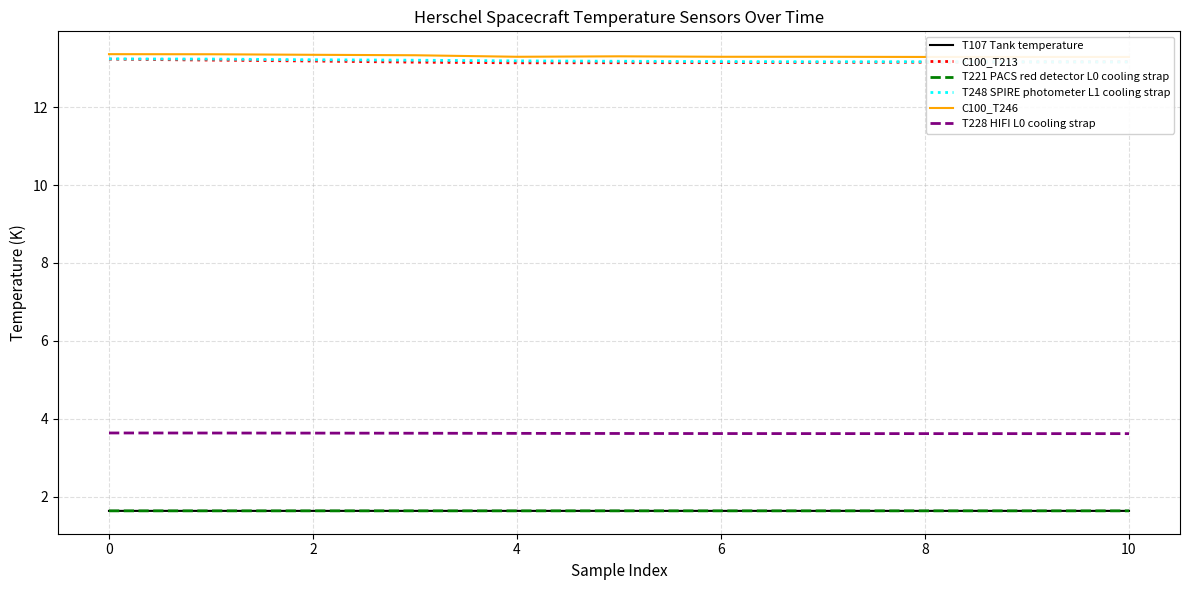

True or false: T221 PACS red detector L0 cooling strap has a value of 2.4 at 9.

False